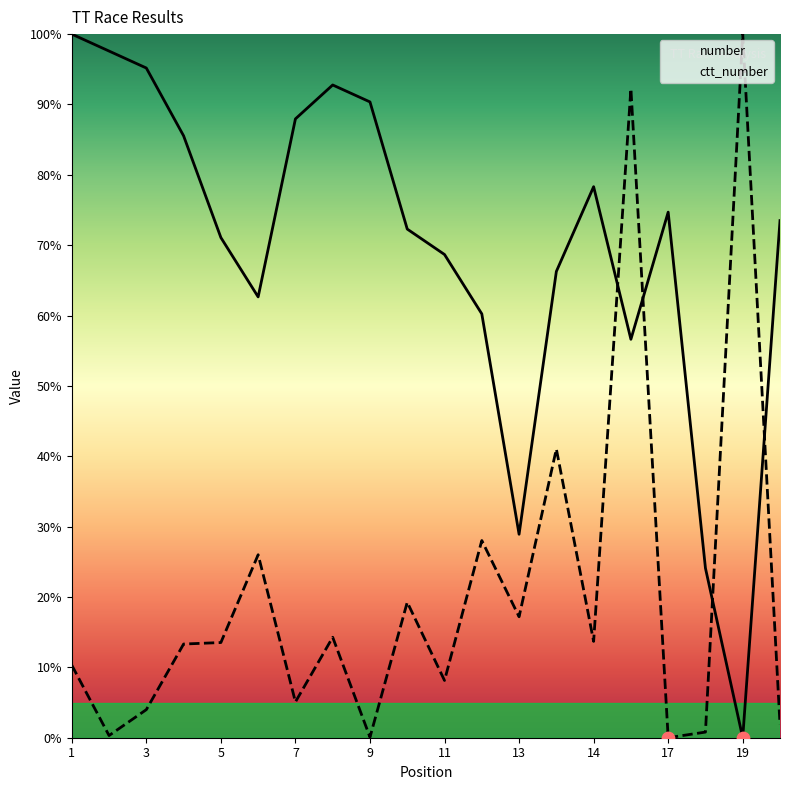

What are all the series names shown in the legend?

number, ctt_number